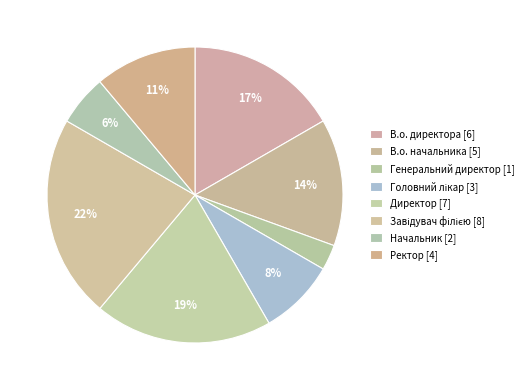

True or false: Директор accounts for 8% of the total.

False